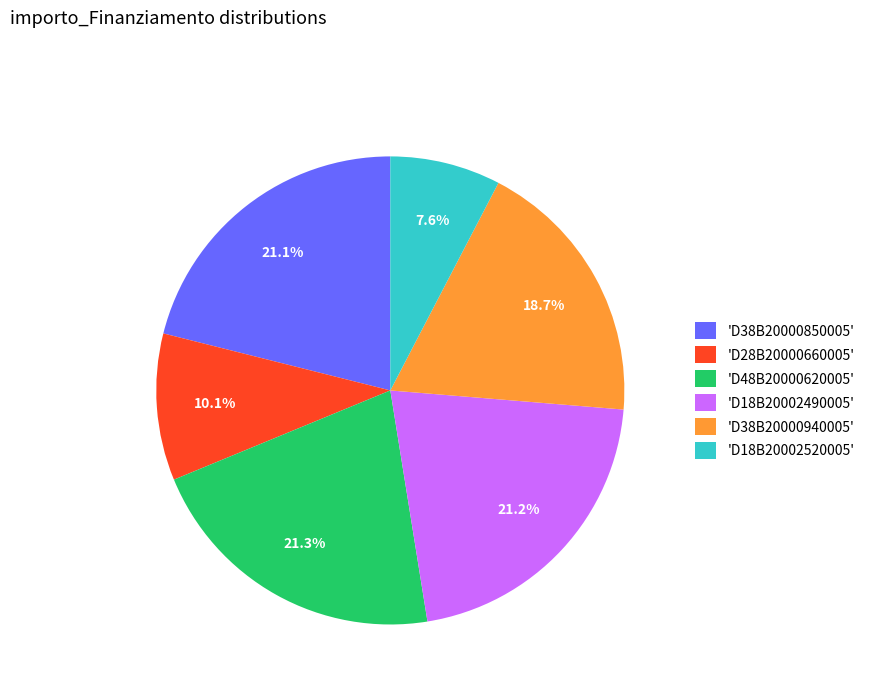

To the nearest percent, what is the average slice percentage?

17%